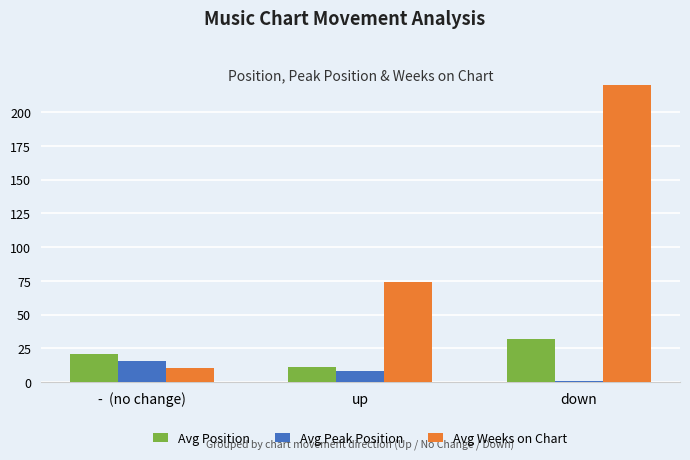

At which category does the chart reach its peak across all series?

down